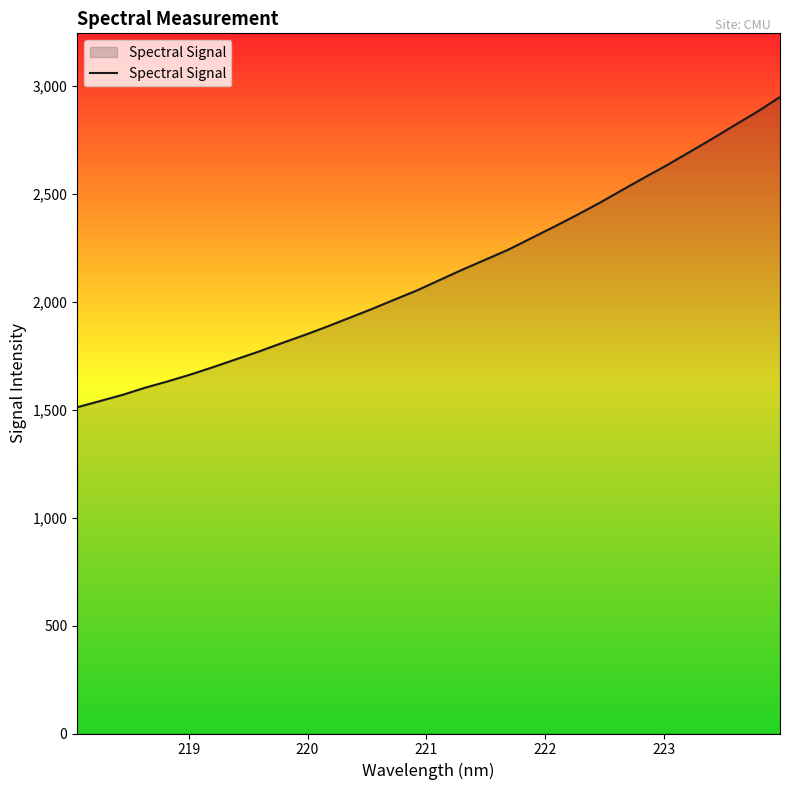

How many distinct data groups are displayed?

1